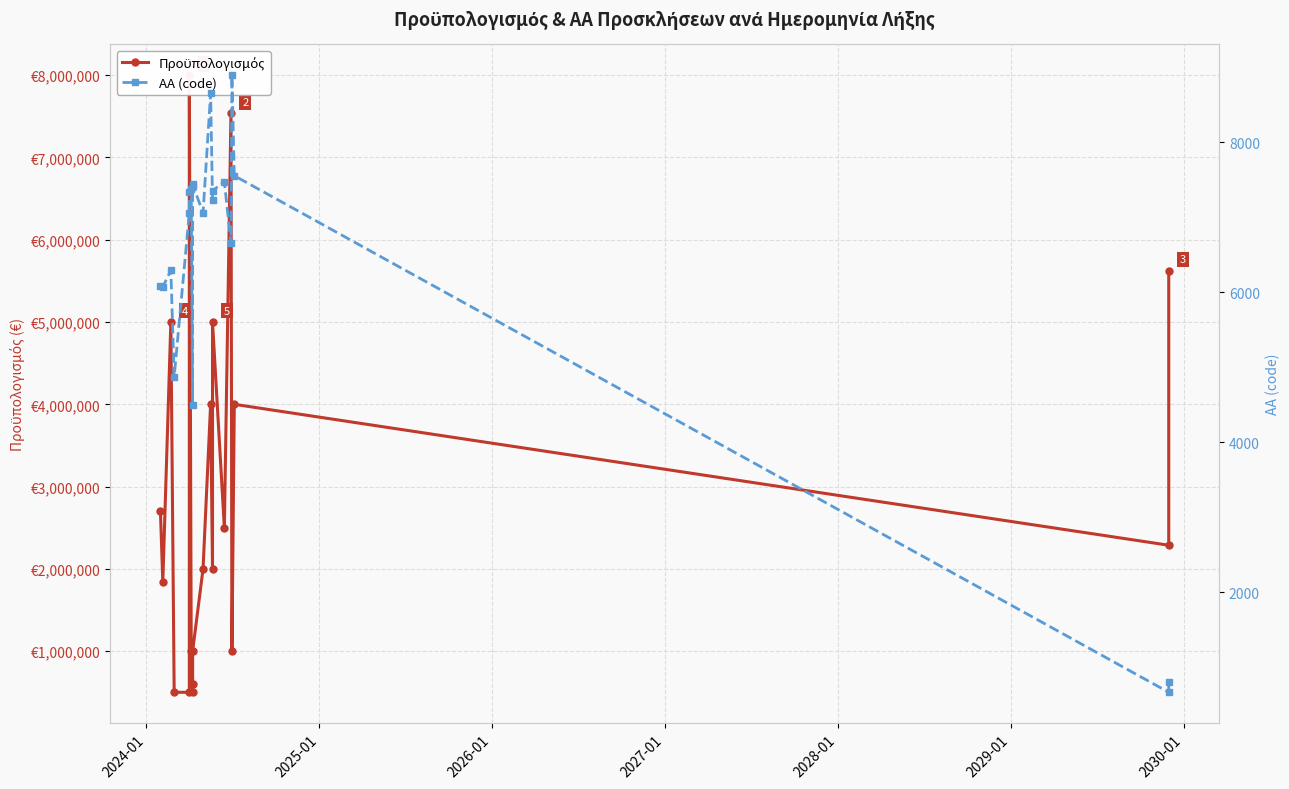

Is this an area chart (filled region under the line)?

No